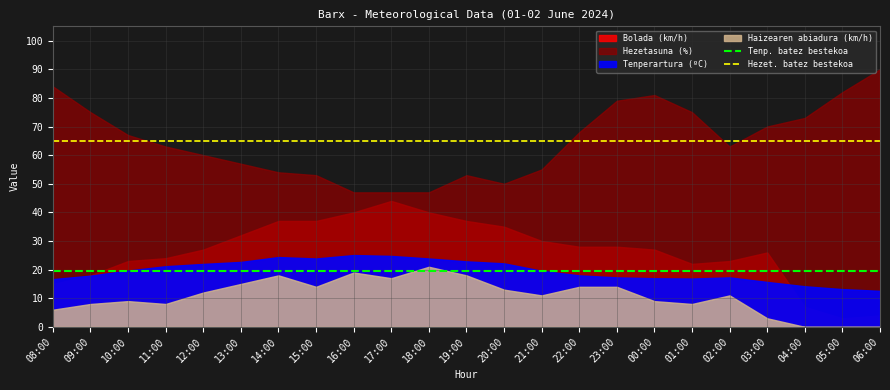

What position from the right is 15:00?

16